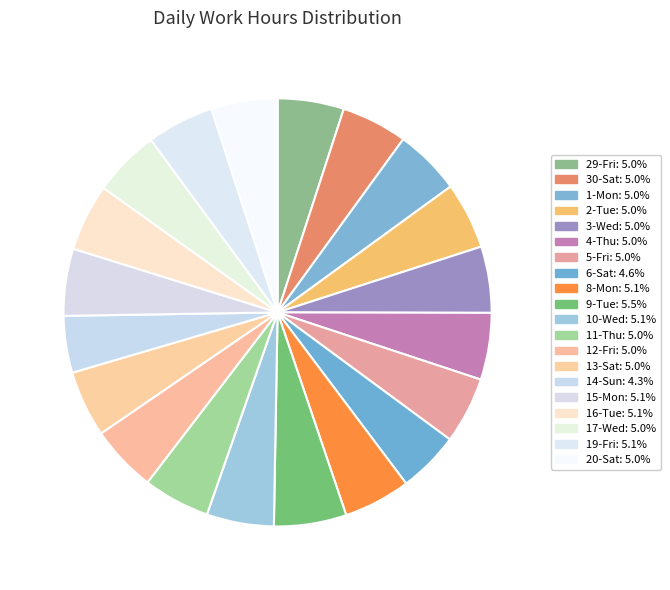

How many segments does this pie chart have?

20